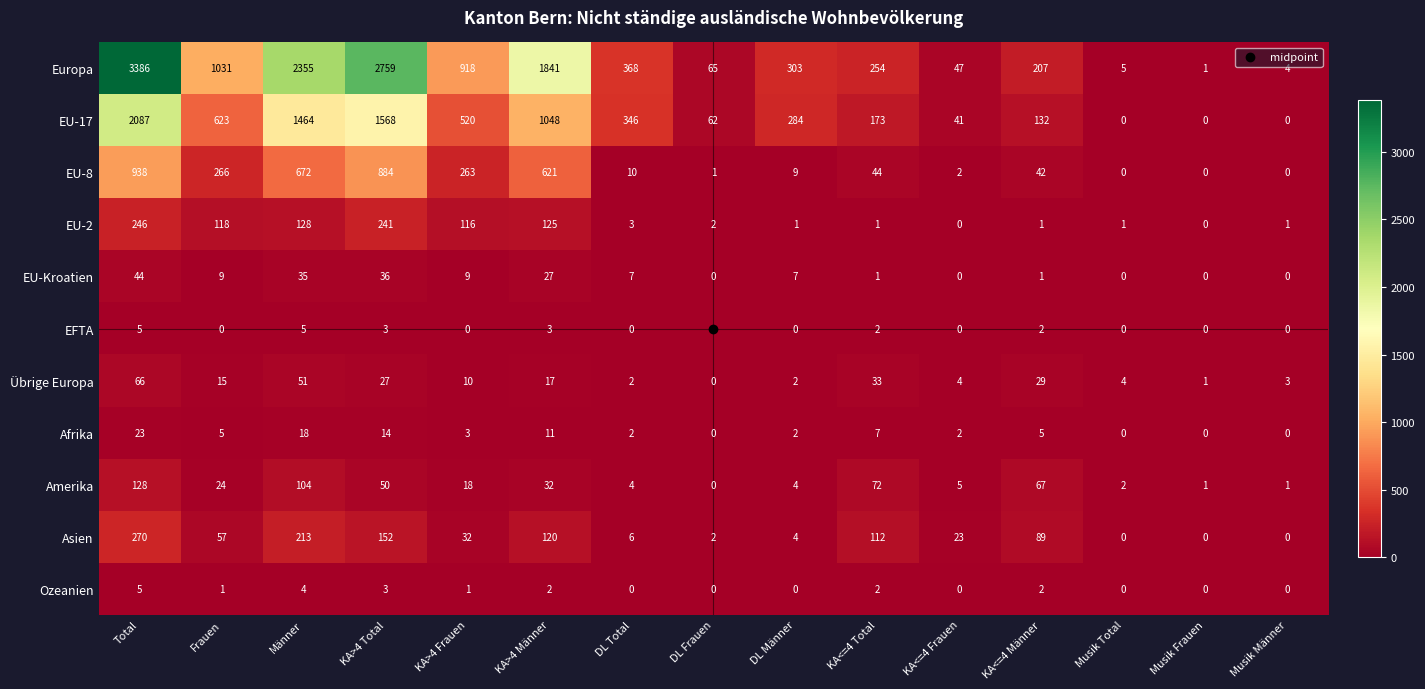

What is the difference between the highest and lowest values at Frauen?

1031